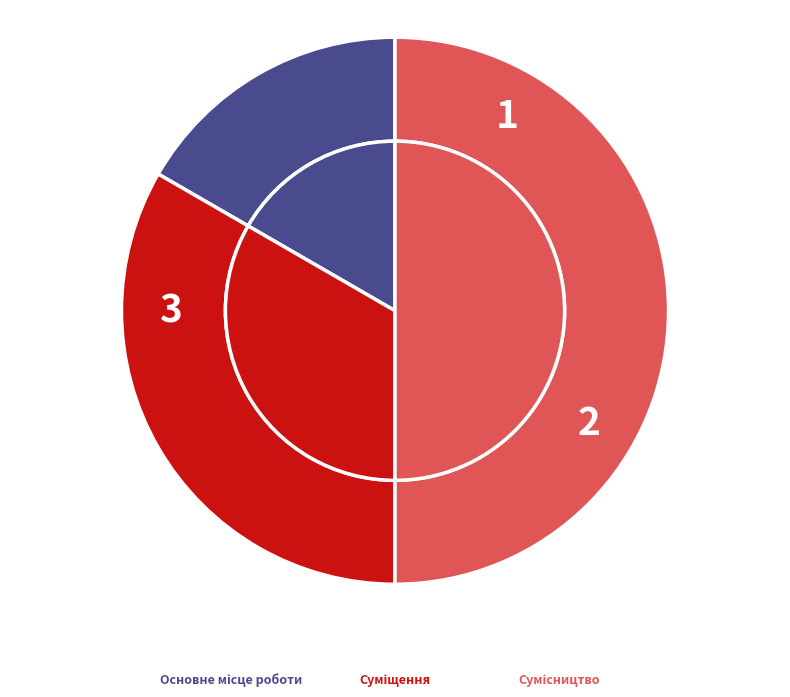

What is the ratio of the value at Основне місце роботи to the value at Сумісництво?

0.3